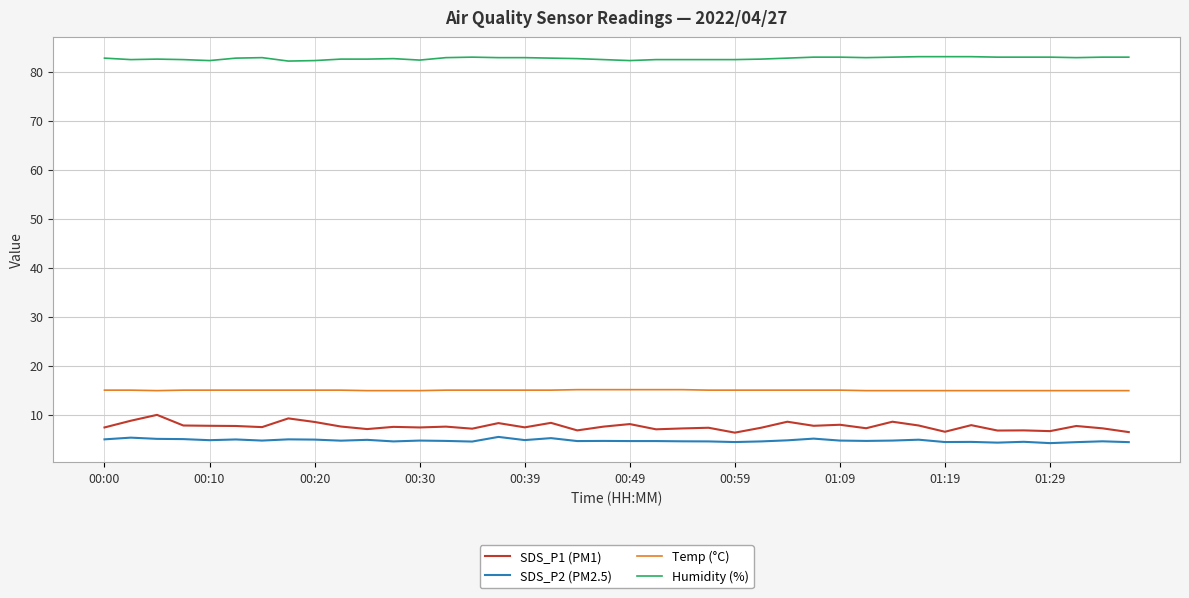

Which series has the widest spread of values?

SDS_P1 (PM1)